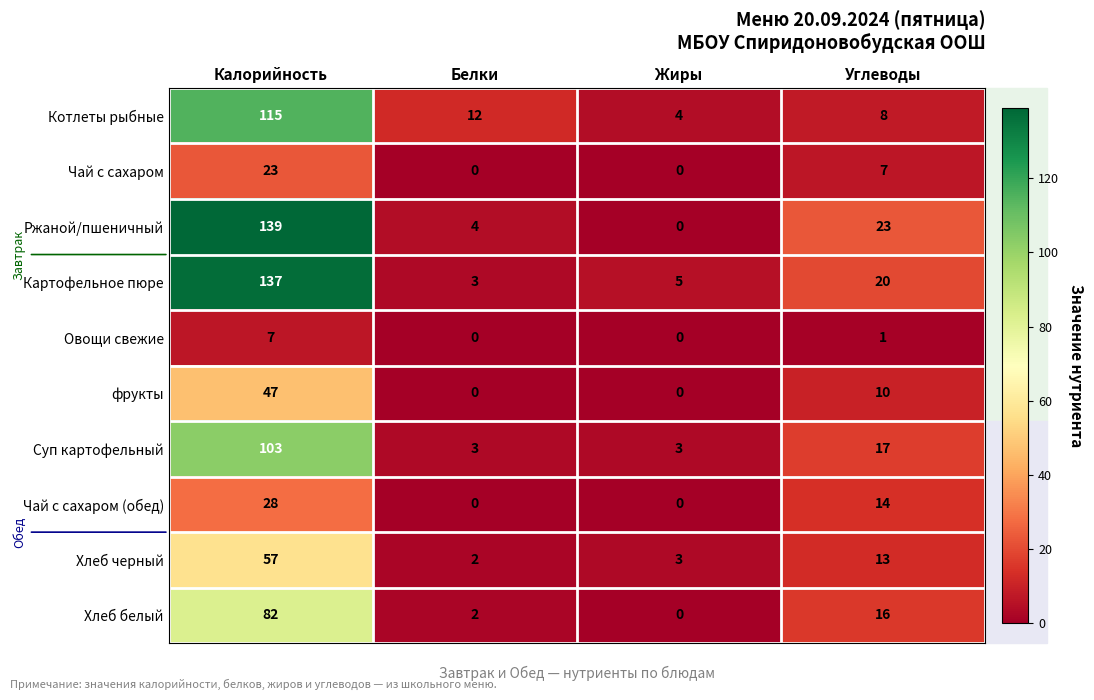

How many series are shown in this chart?

10